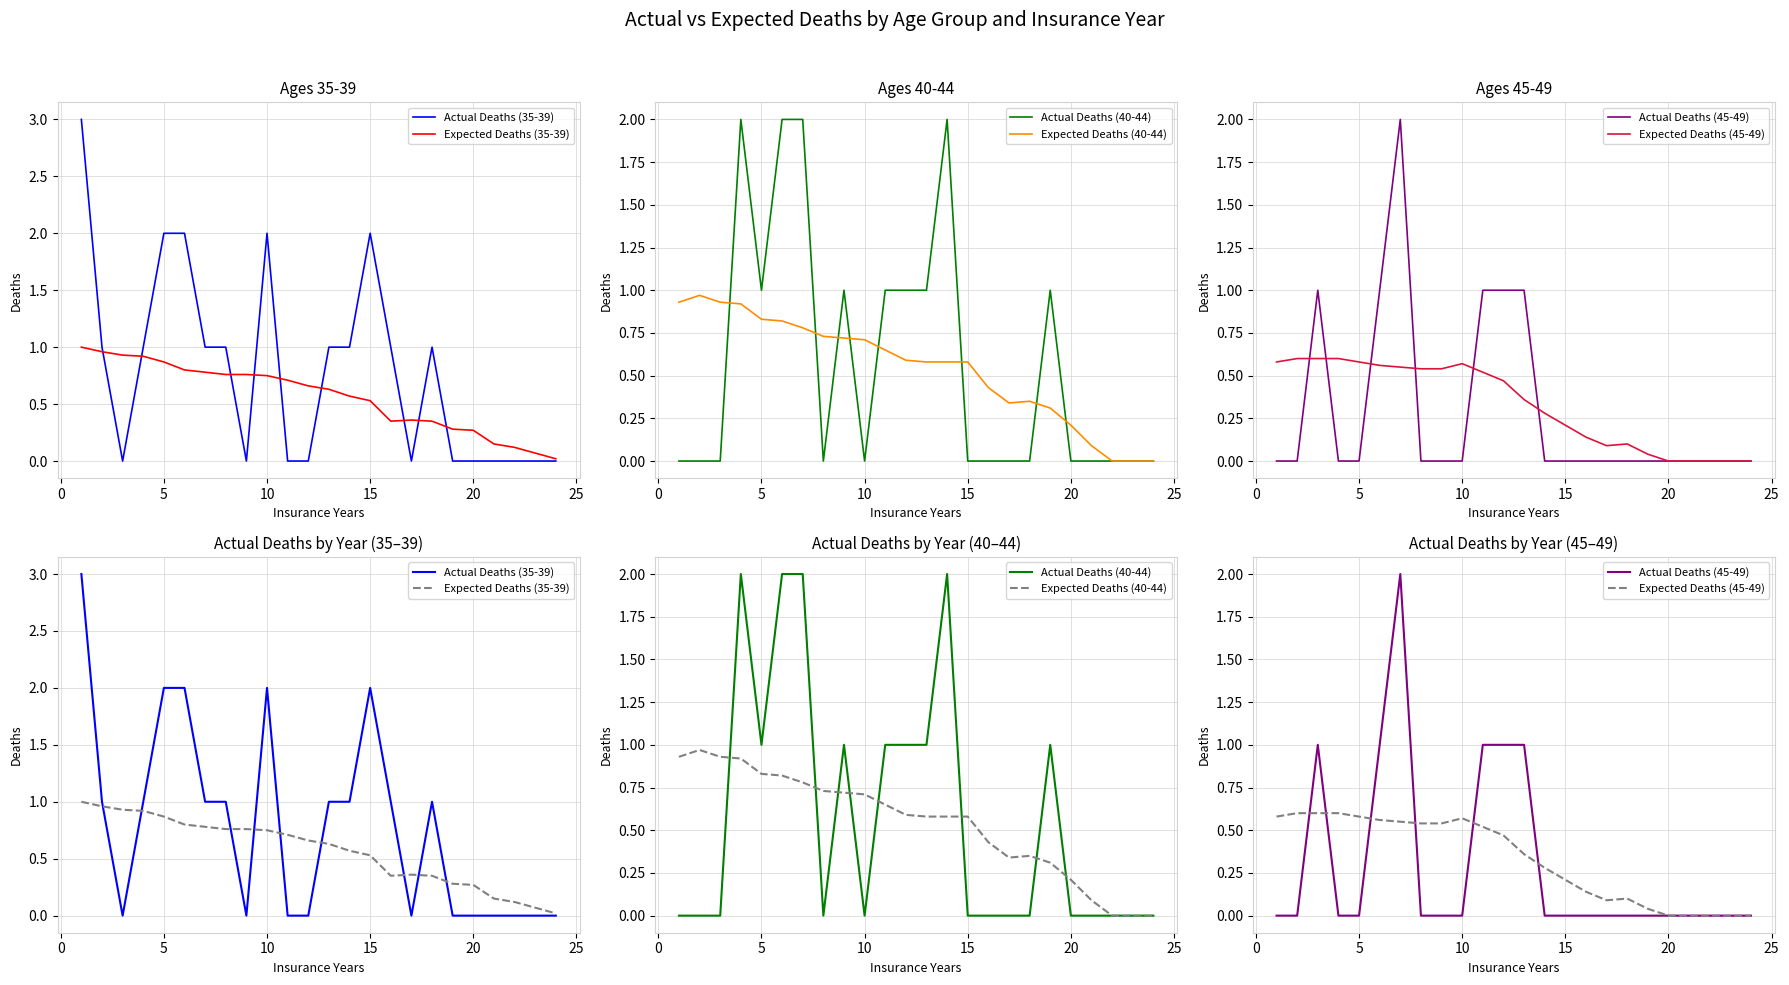

Reading right to left, transcribe all the data shown in this chart.

Actual Deaths (35-39): 0.0	0.0	0.0	0.0	0.0	0.0	1.0	0.0	1.0	2.0	1.0	1.0	0.0	0.0	2.0	0.0	1.0	1.0	2.0	2.0	1.0	0.0	1.0	3.0
Expected Deaths (35-39): 0.0	0.1	0.1	0.1	0.3	0.3	0.3	0.4	0.3	0.5	0.6	0.6	0.7	0.7	0.8	0.8	0.8	0.8	0.8	0.9	0.9	0.9	1.0	1.0
Actual Deaths (40-44): 0.0	0.0	0.0	0.0	0.0	1.0	0.0	0.0	0.0	0.0	2.0	1.0	1.0	1.0	0.0	1.0	0.0	2.0	2.0	1.0	2.0	0.0	0.0	0.0
Expected Deaths (40-44): 0.0	0.0	0.0	0.1	0.2	0.3	0.3	0.3	0.4	0.6	0.6	0.6	0.6	0.7	0.7	0.7	0.7	0.8	0.8	0.8	0.9	0.9	1.0	0.9
Actual Deaths (45-49): 0.0	0.0	0.0	0.0	0.0	0.0	0.0	0.0	0.0	0.0	0.0	1.0	1.0	1.0	0.0	0.0	0.0	2.0	1.0	0.0	0.0	1.0	0.0	0.0
Expected Deaths (45-49): 0.0	0.0	0.0	0.0	0.0	0.0	0.1	0.1	0.1	0.2	0.3	0.4	0.5	0.5	0.6	0.5	0.5	0.6	0.6	0.6	0.6	0.6	0.6	0.6